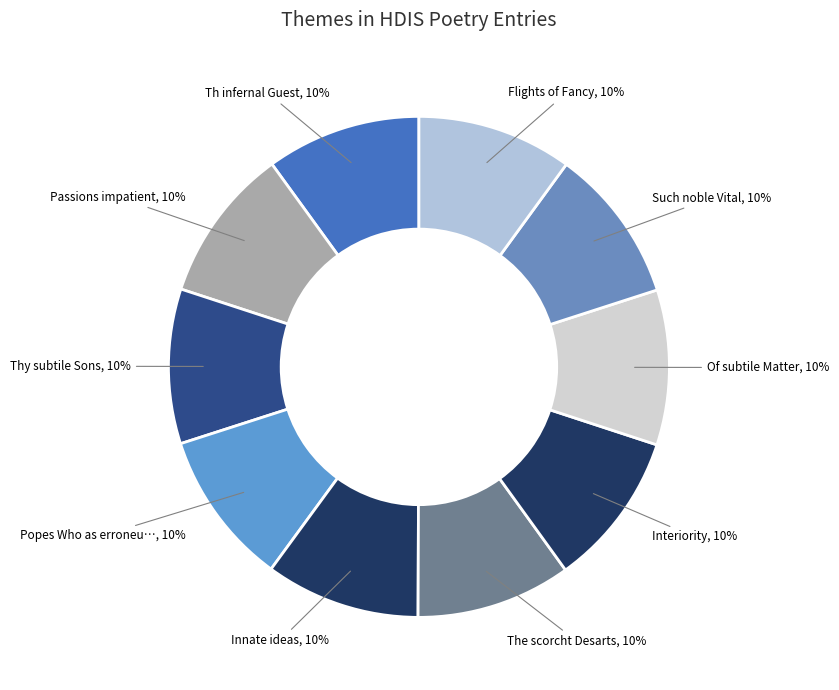

Count the number of slices in the pie.

10